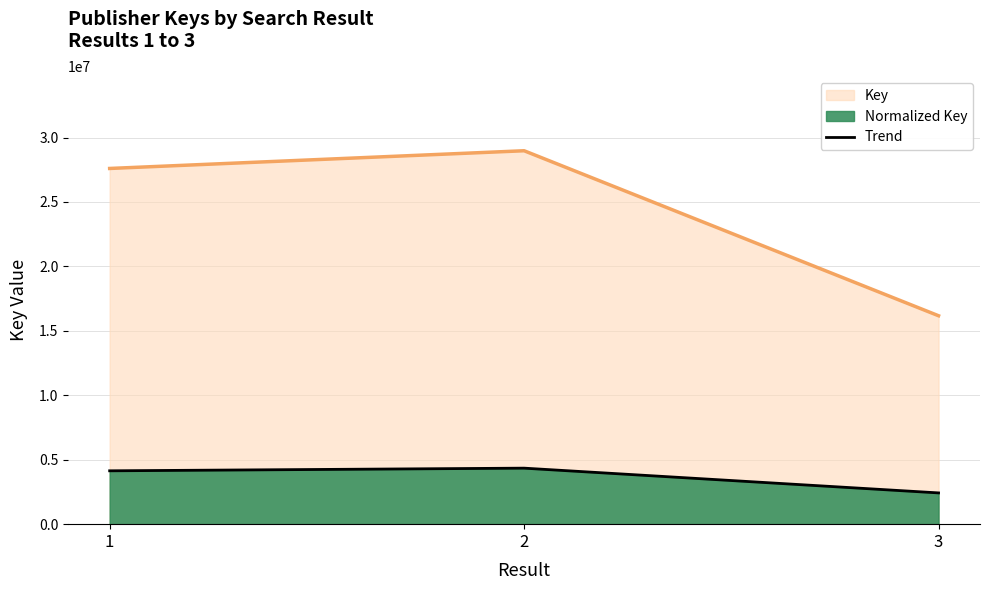

What is the difference between the highest and lowest values at 1?

23460467.5